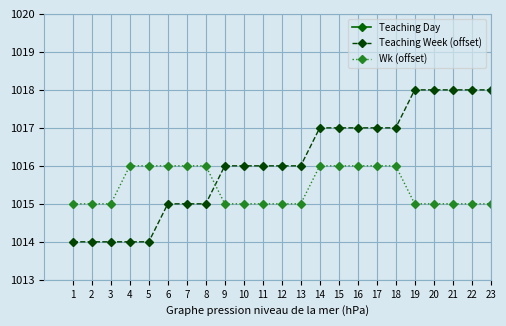

Where is Wk (offset) nearest to the value 1015?

1